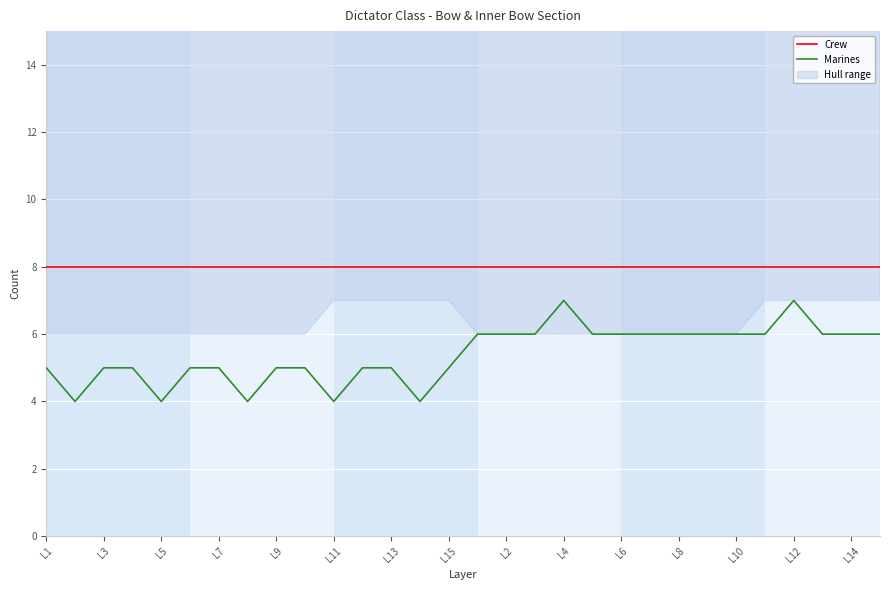

The Crew series shows 8 at L15. True or false?

True